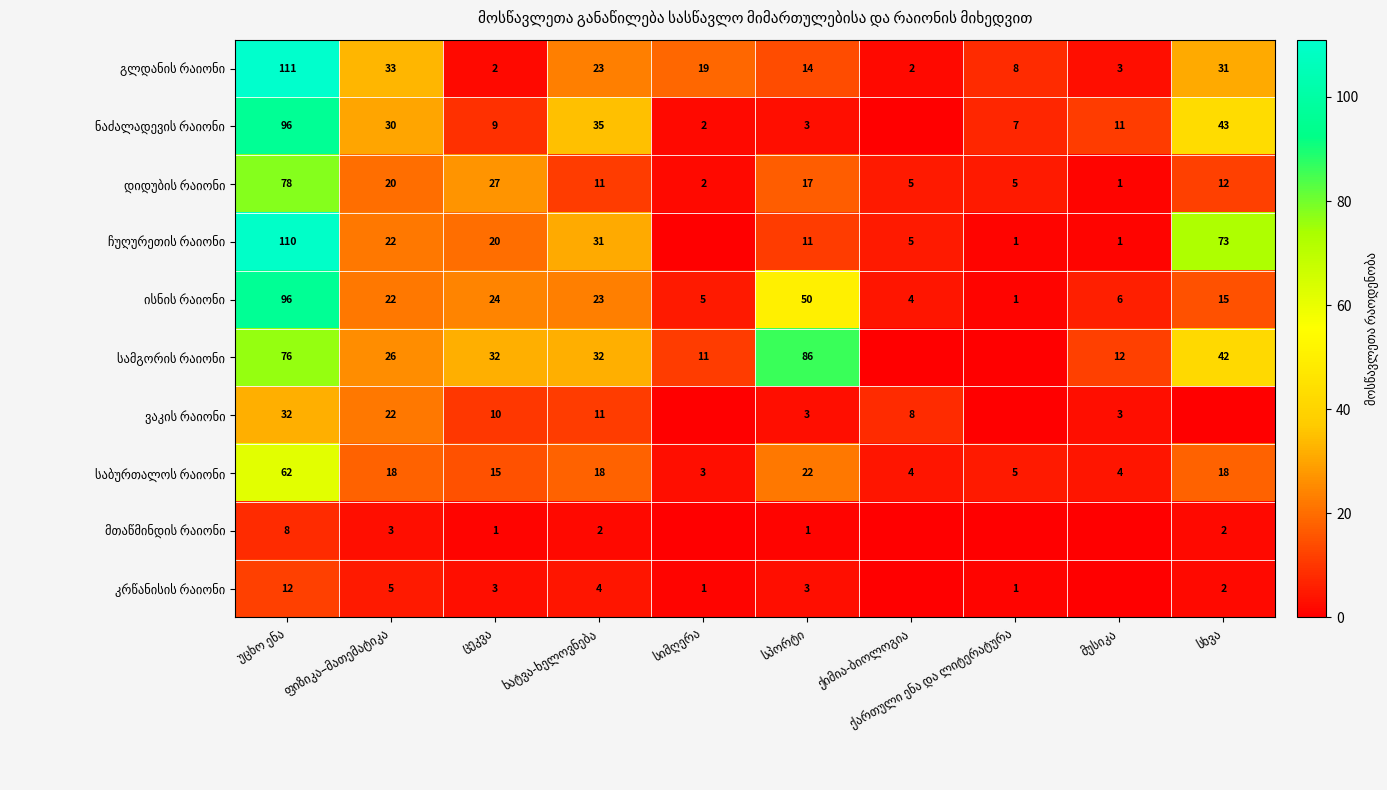

The value of გლდანის რაიონი at მუსიკა is 3. True or false?

True